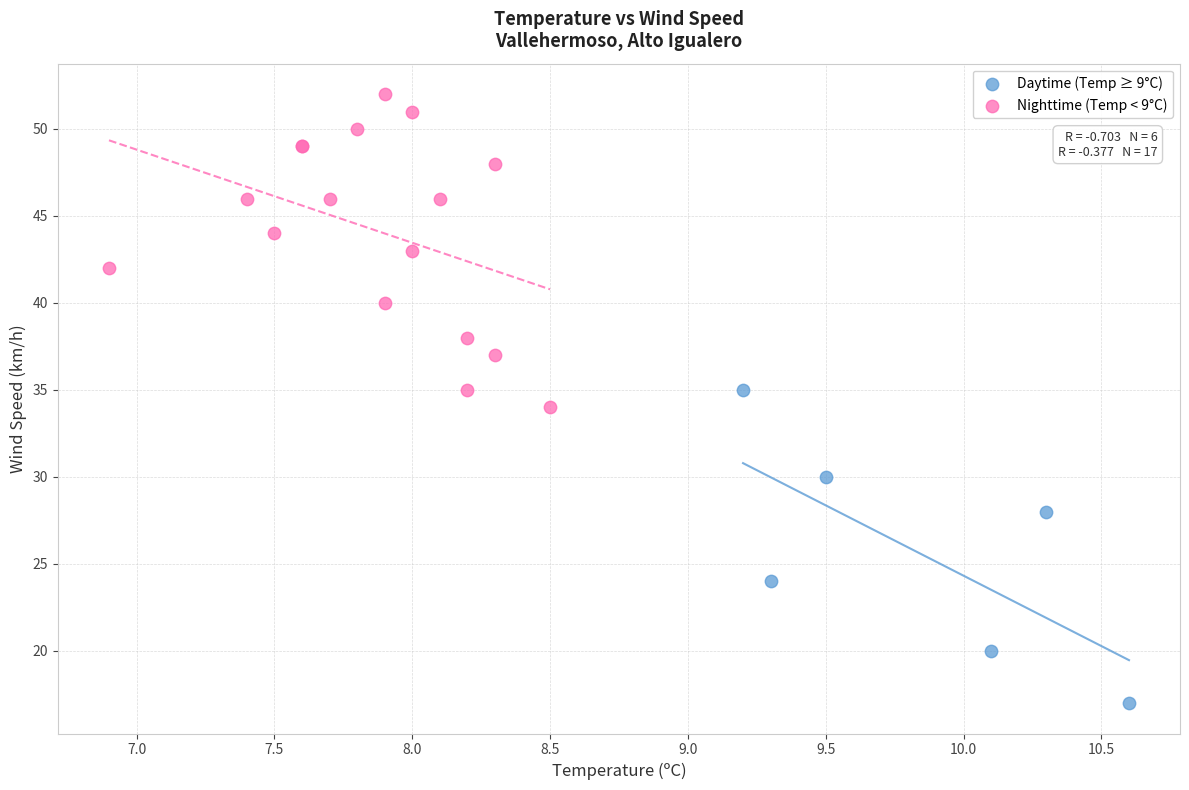

Which series contains the lowest Y value?

Daytime (Temp ≥ 9°C)